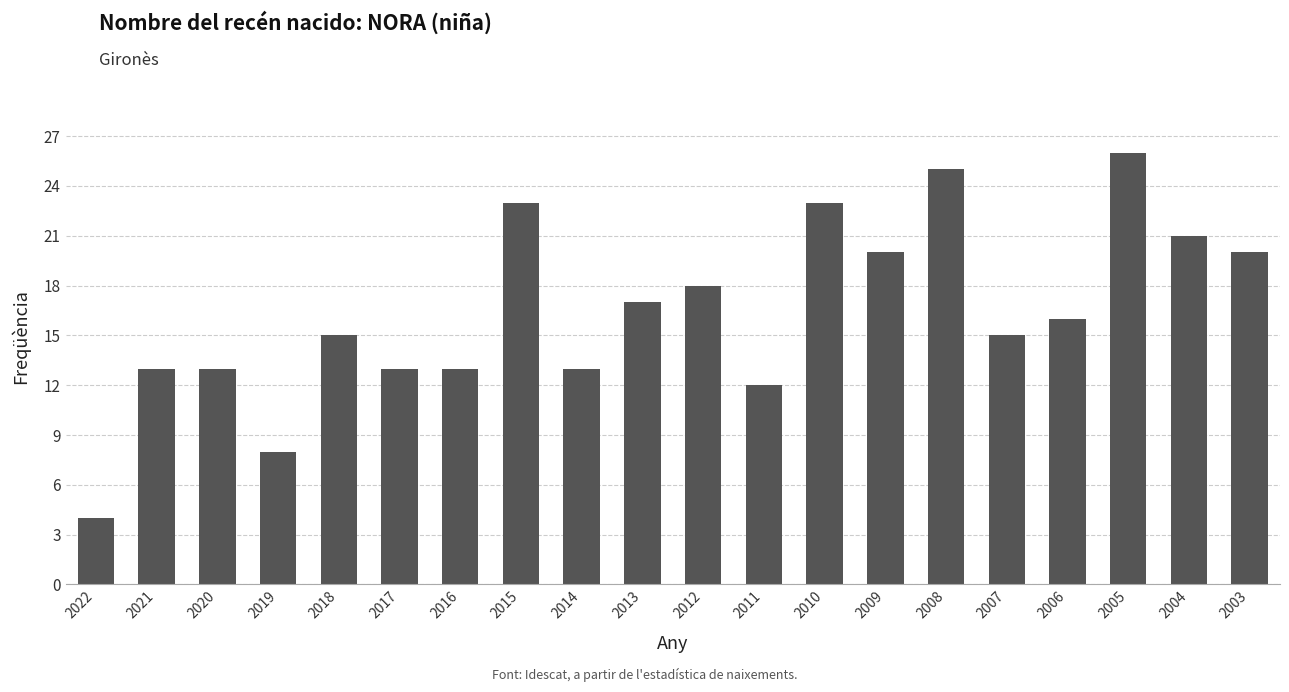

Reading left to right, extract all data points from this chart.

2022=4	2021=13	2020=13	2019=8	2018=15	2017=13	2016=13	2015=23	2014=13	2013=17	2012=18	2011=12	2010=23	2009=20	2008=25	2007=15	2006=16	2005=26	2004=21	2003=20